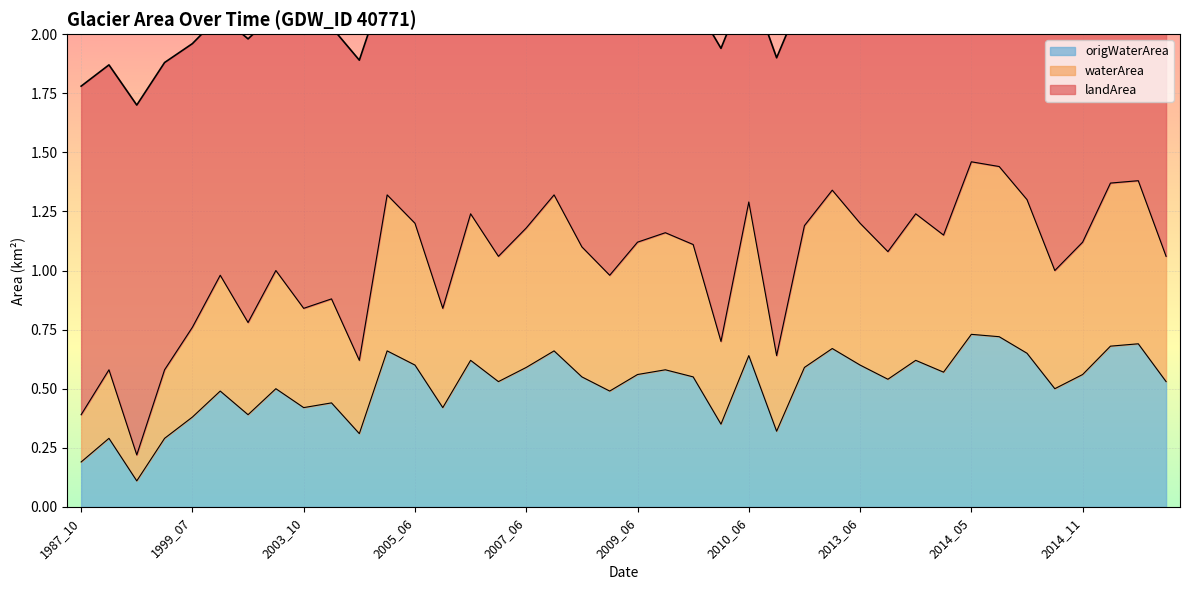

What is the minimum value shown in the chart?

0.1